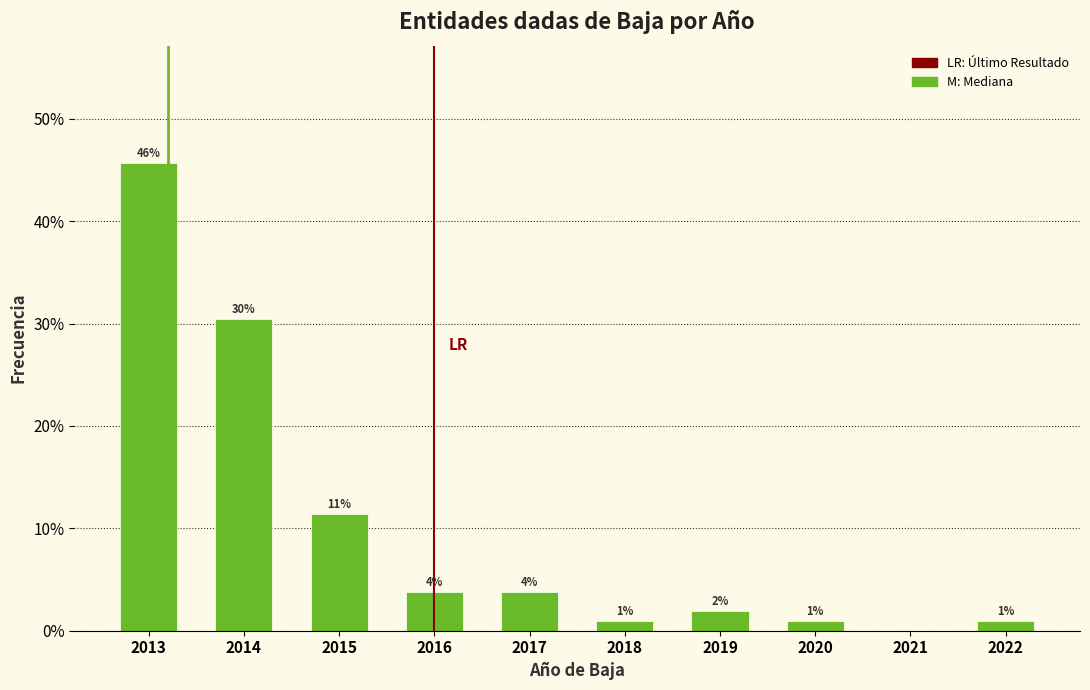

Are the bars horizontal?

No